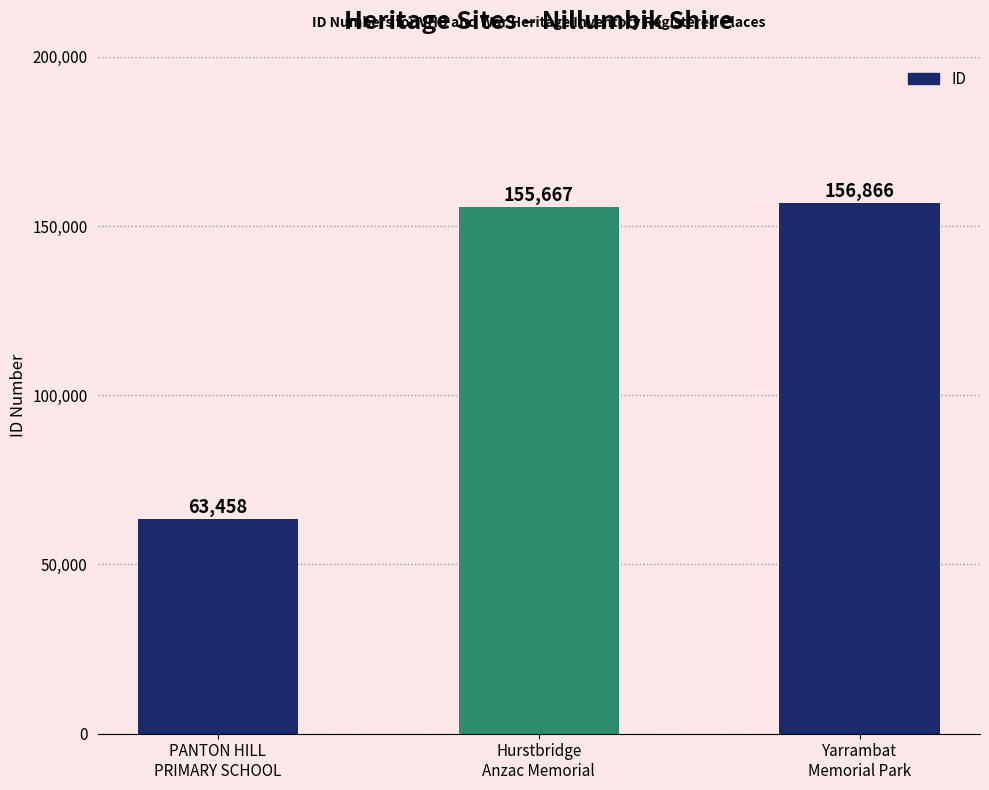

List the labels in order of value, largest first.

Yarrambat
Memorial Park, Hurstbridge
Anzac Memorial, PANTON HILL
PRIMARY SCHOOL